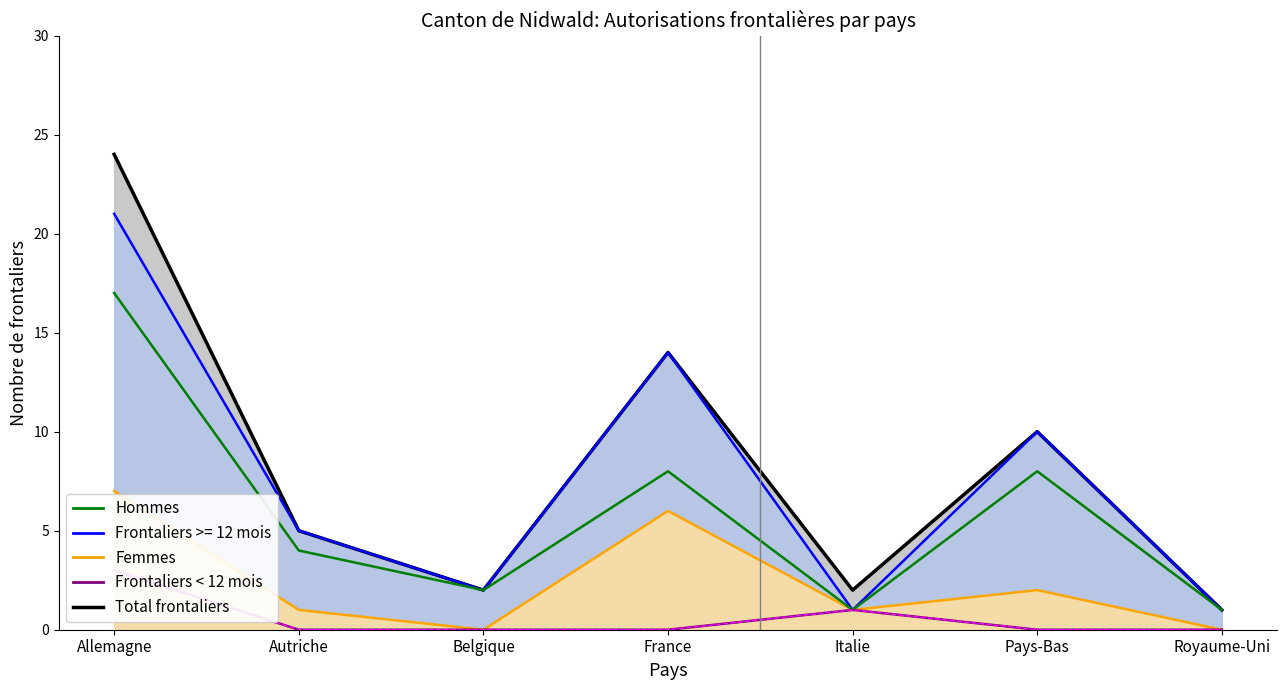

Between Royaume-Uni and Belgique, which is larger?

Belgique